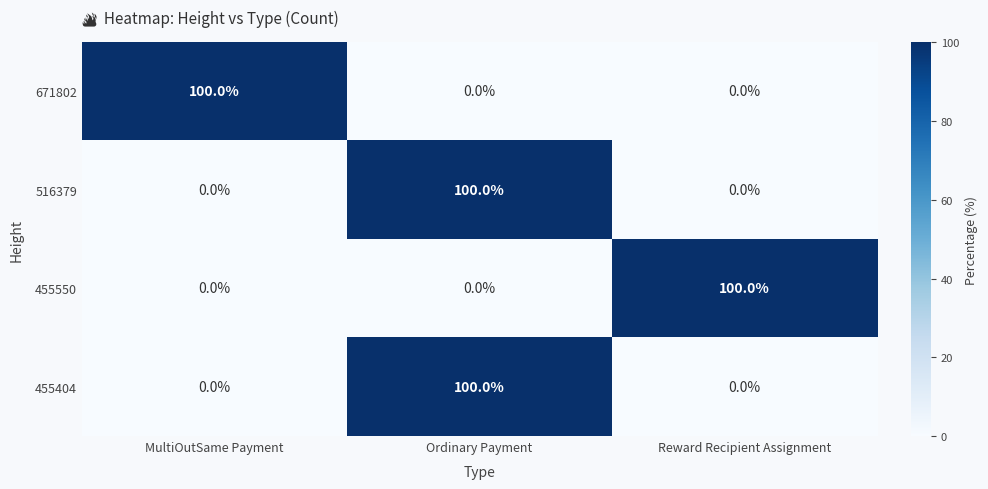

What is the difference between the highest and lowest values at Reward Recipient Assignment?

100